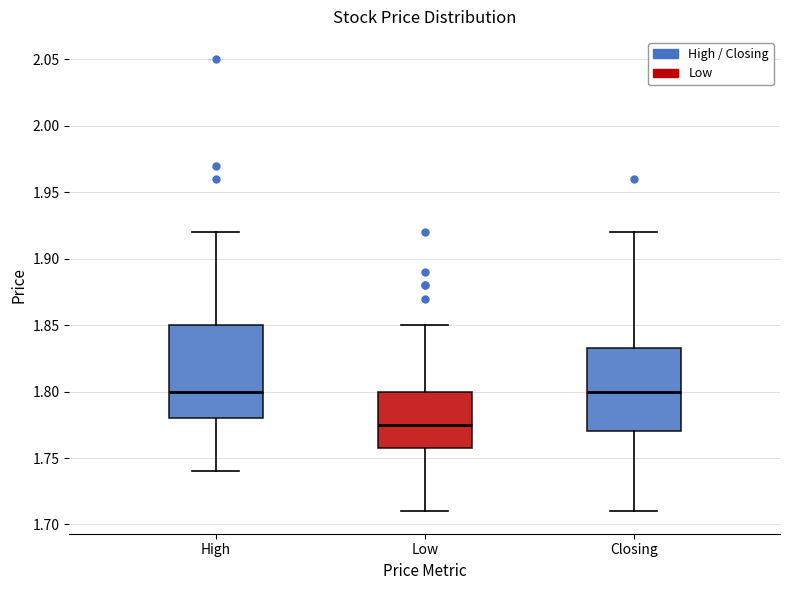

Comparing the boxes themselves (not the whiskers), which one is the tallest?

High